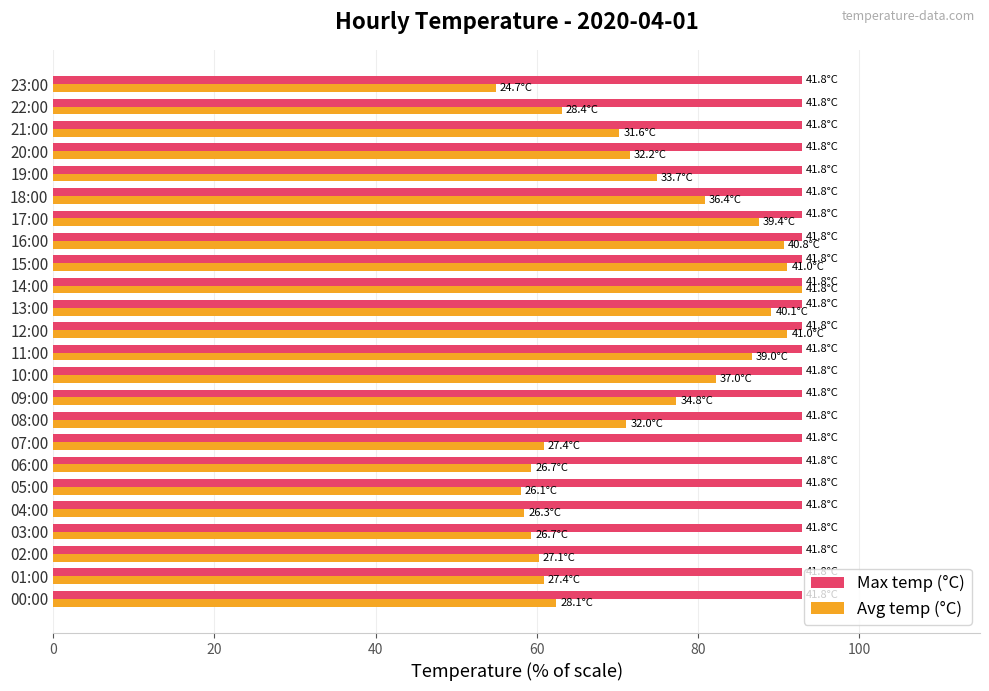

What are all the series names shown in the legend?

Max temp (°C), Avg temp (°C)